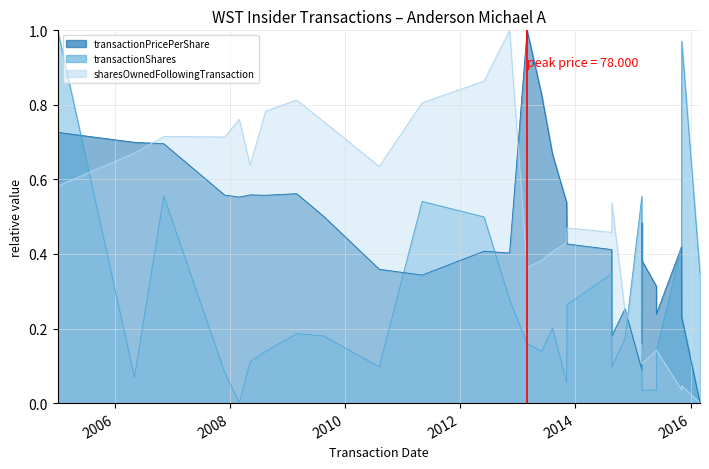

Which series has the largest range (max minus min)?

sharesOwnedFollowingTransaction